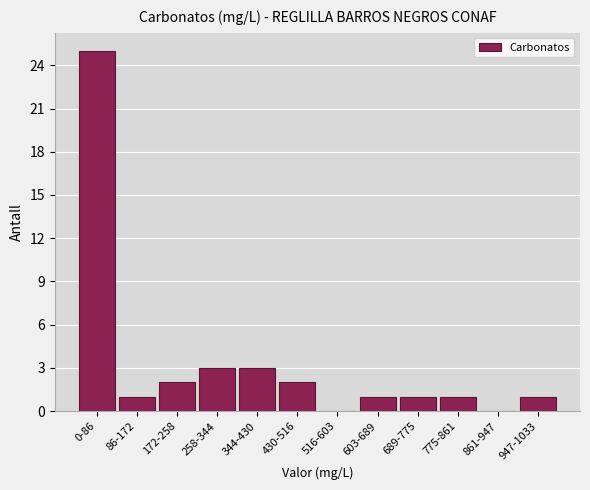

Reading left to right, what are all the values shown in this chart?

0-86=25	86-172=1	172-258=2	258-344=3	344-430=3	430-516=2	516-603=0	603-689=1	689-775=1	775-861=1	861-947=0	947-1033=1